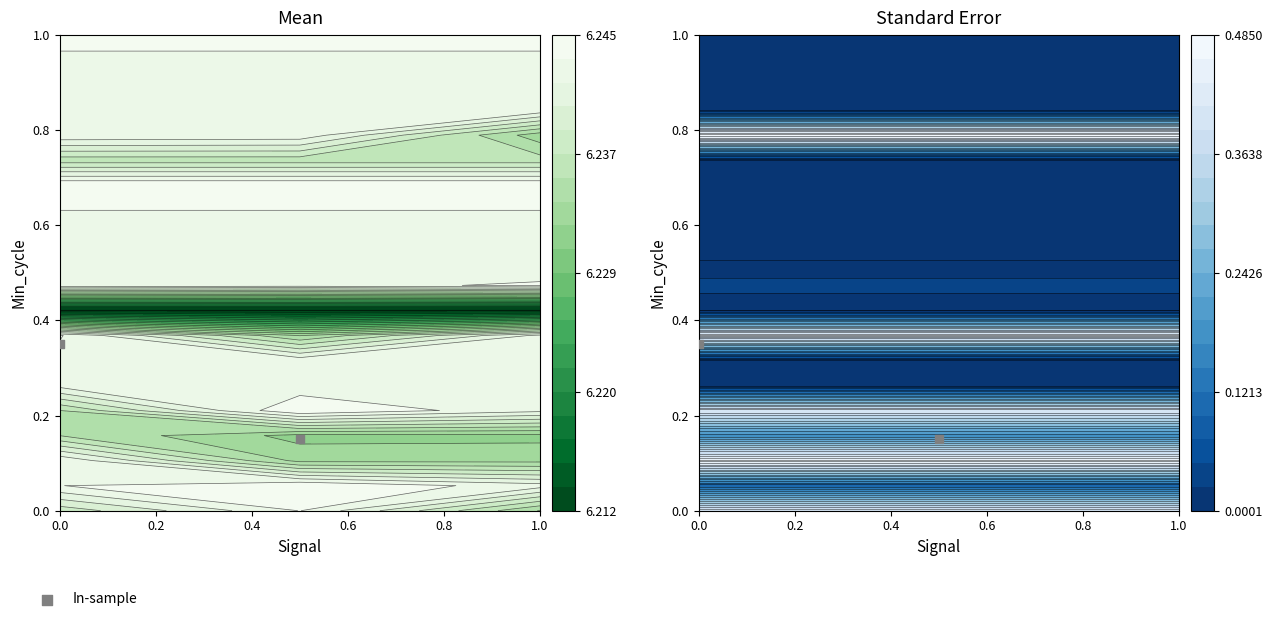

Count the values in the range 0 to 1.

2